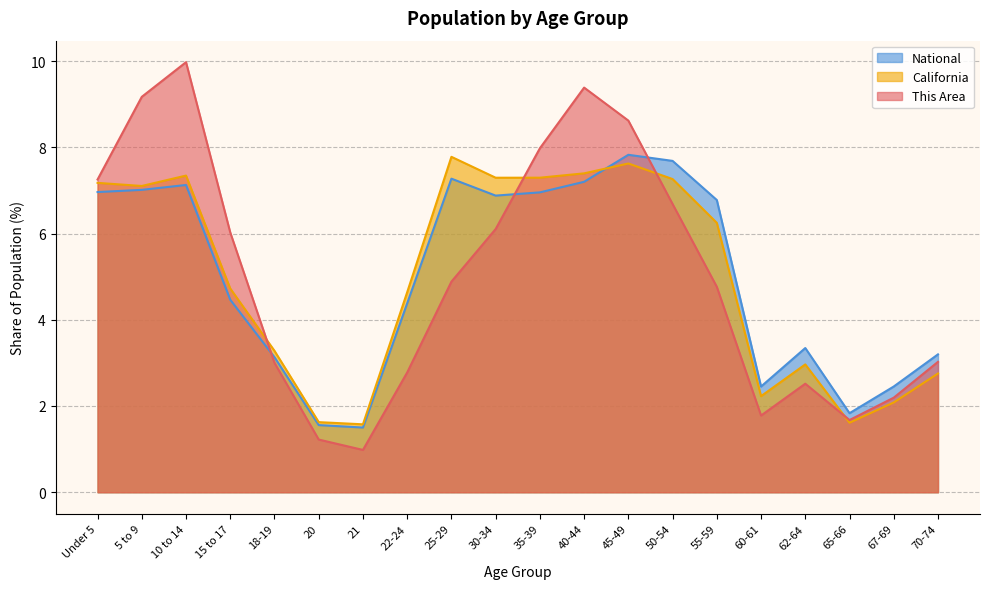

How many distinct data groups are displayed?

3